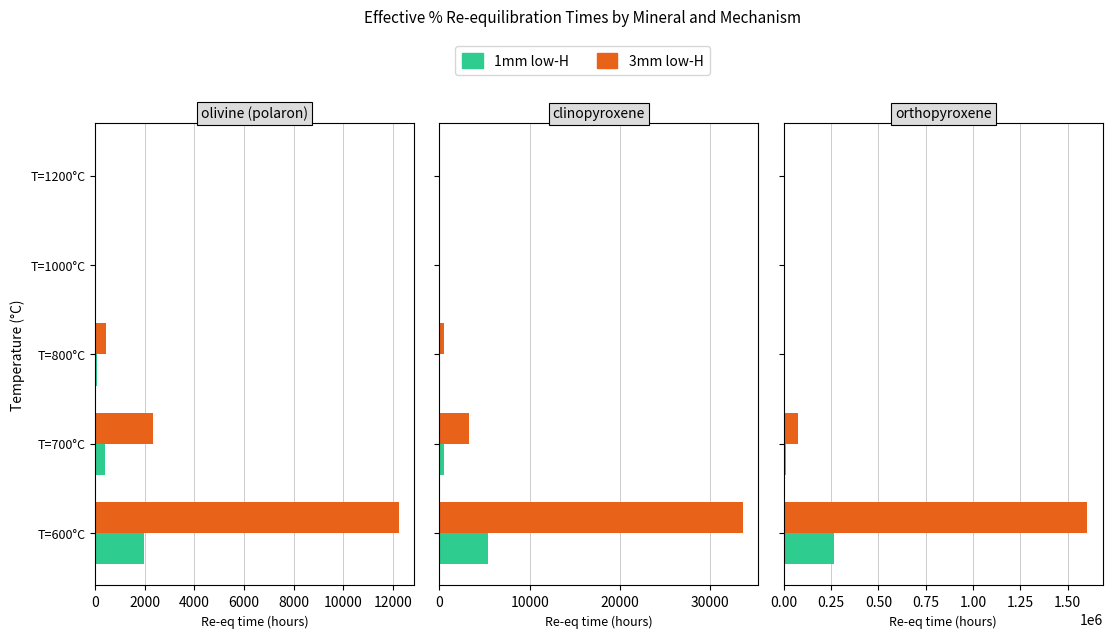

Are the bars grouped side by side (vs. stacked)?

Yes